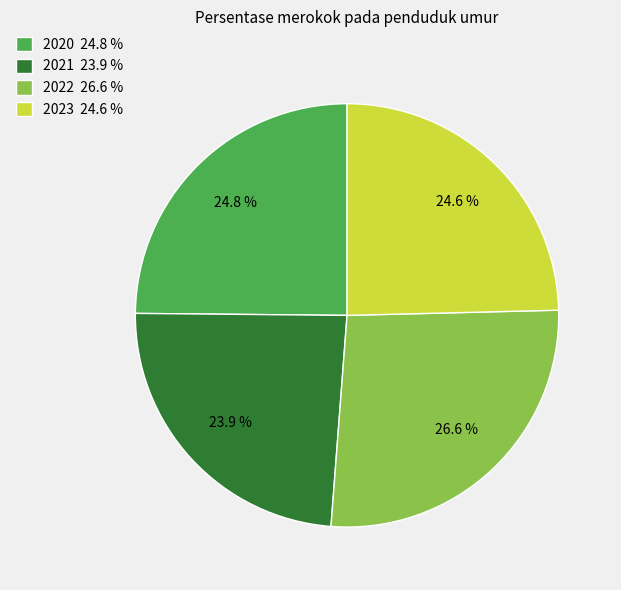

Which category has the smallest portion of the pie?

2021